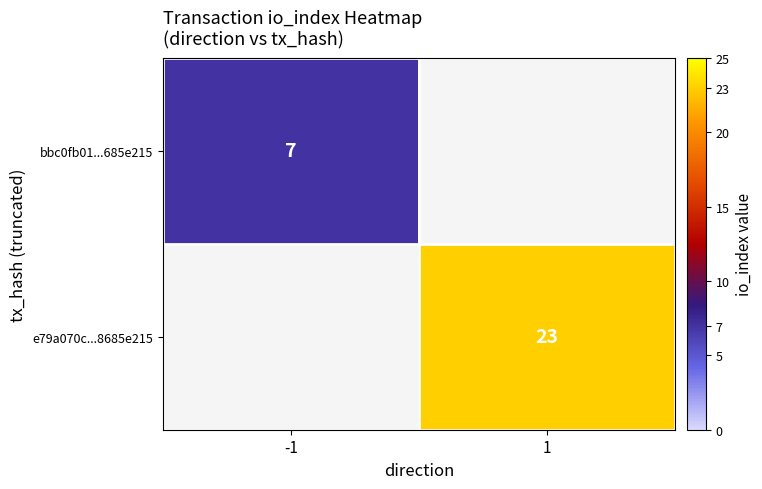

The value of bbc0fb01...685e215 at -1 is 7. True or false?

True